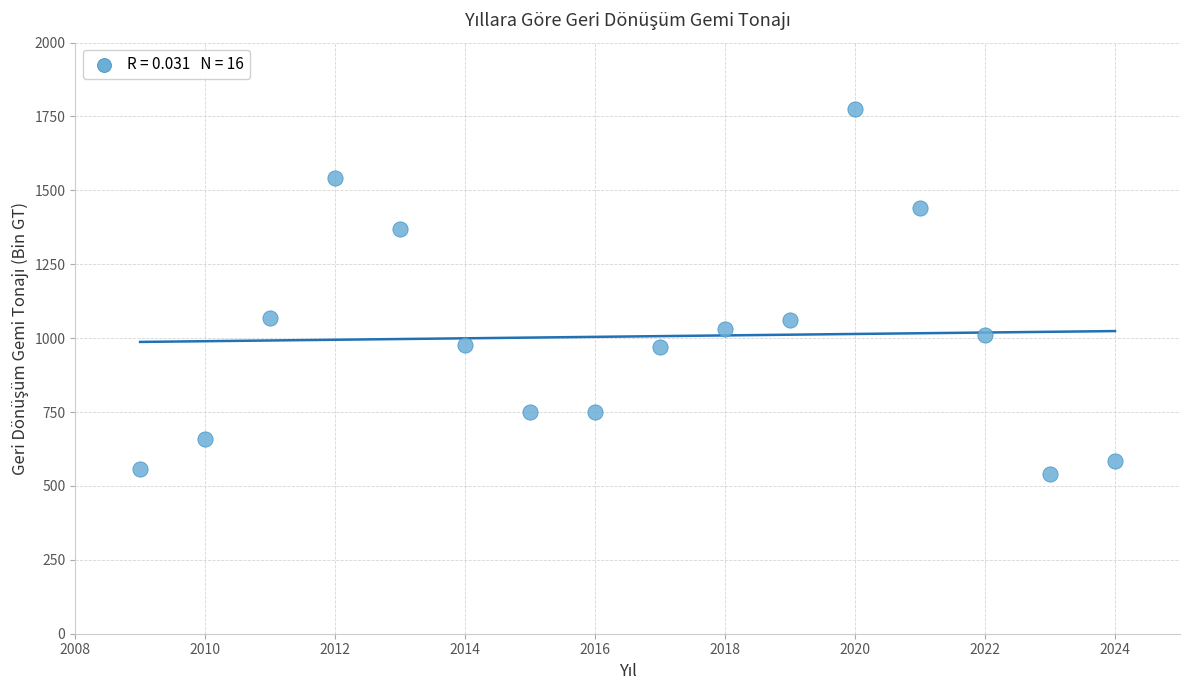

What is the range of X values (max minus min)?

15.0